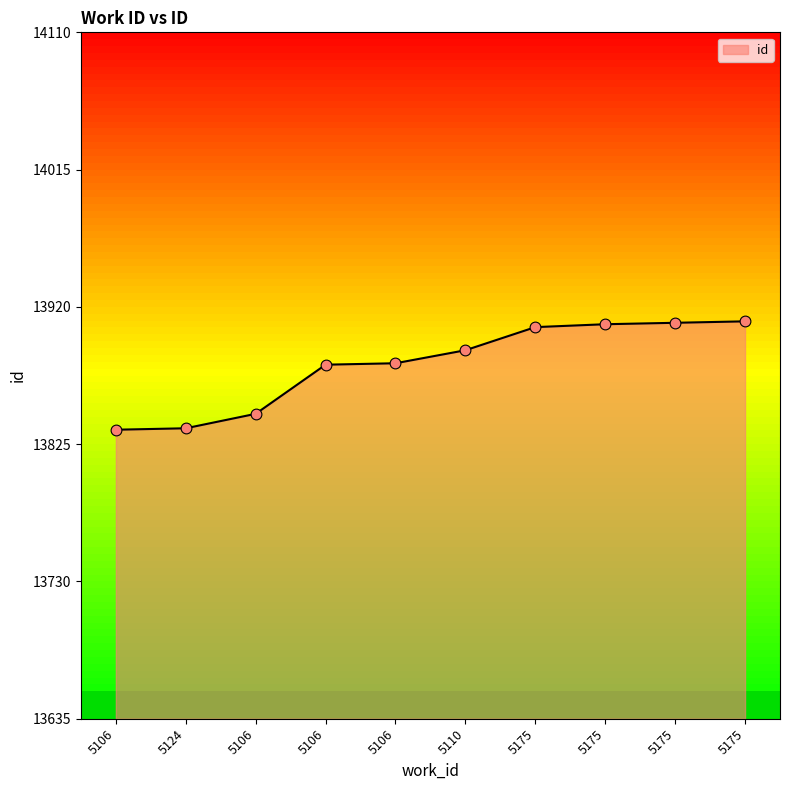

Which has a higher value, 5124 or 5175?

5175